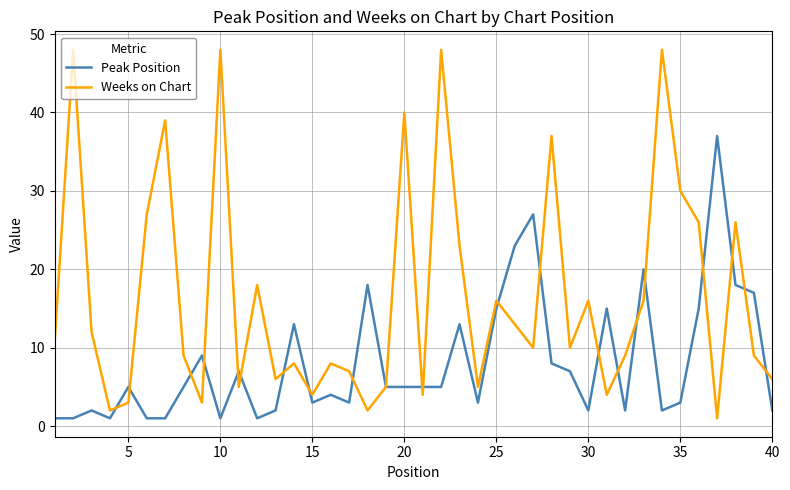

What is the greatest value displayed?

48